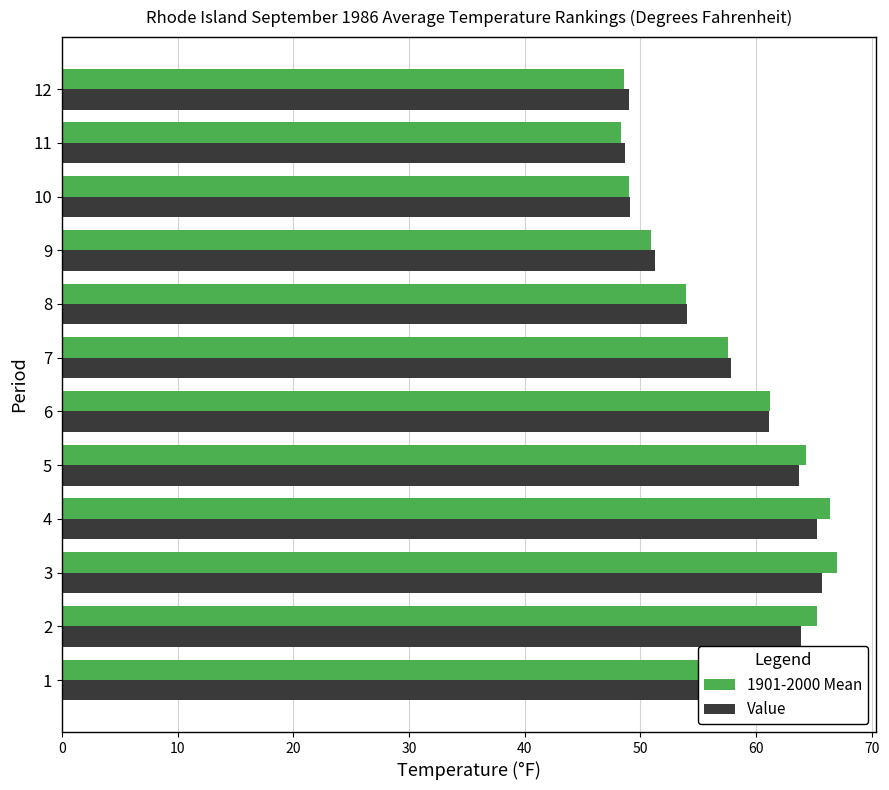

True or false: Value has a value of 65.7 at 3.

True